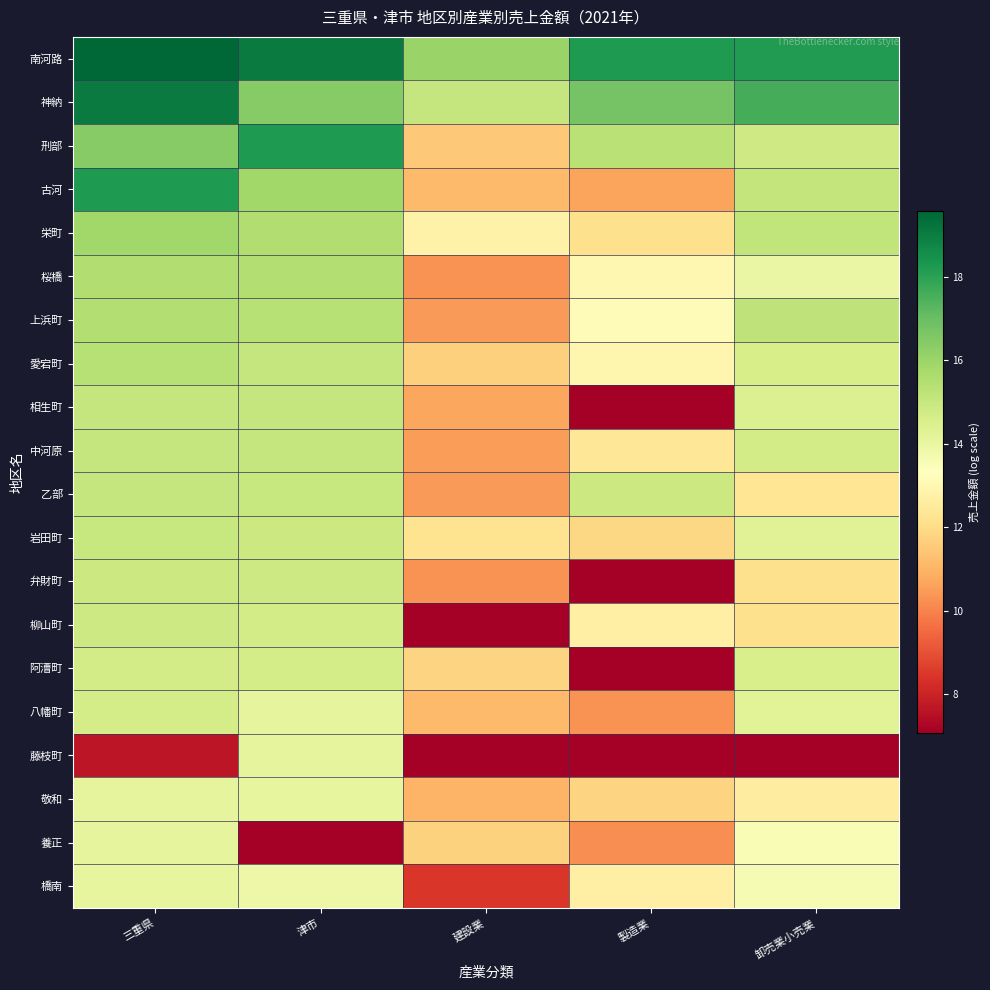

At how many categories does at least one series exceed 6?

5